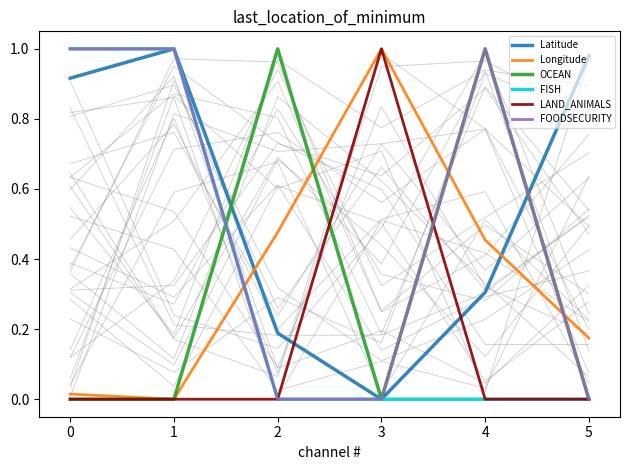

How many lines are shown in the chart?

6